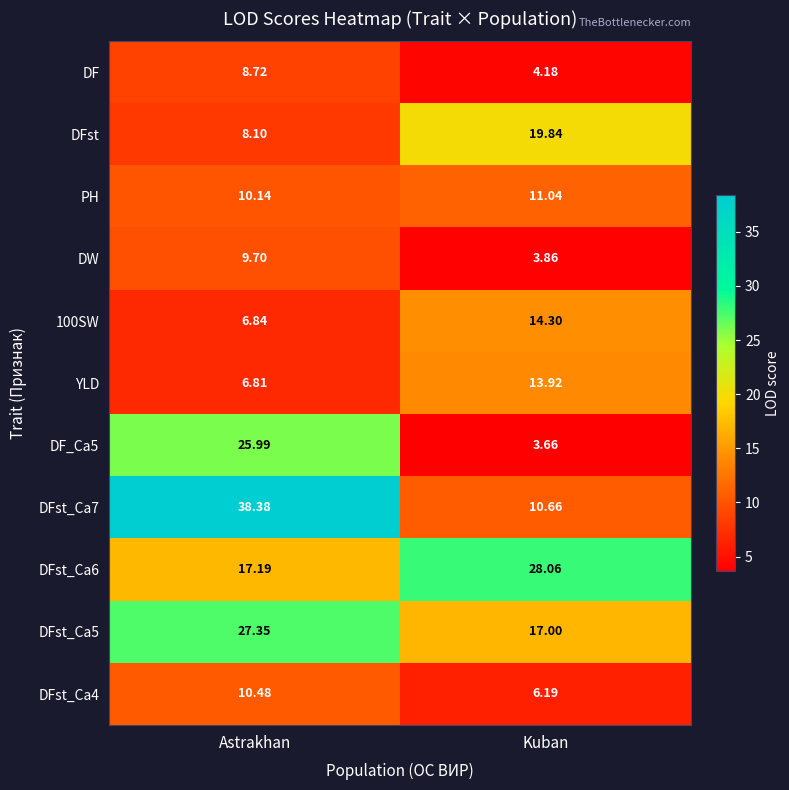

Count the number of categories in the chart.

2